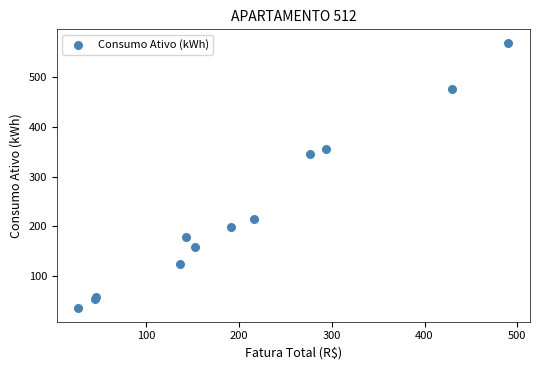

What Y value in the scatter plot is closest to 302?

346